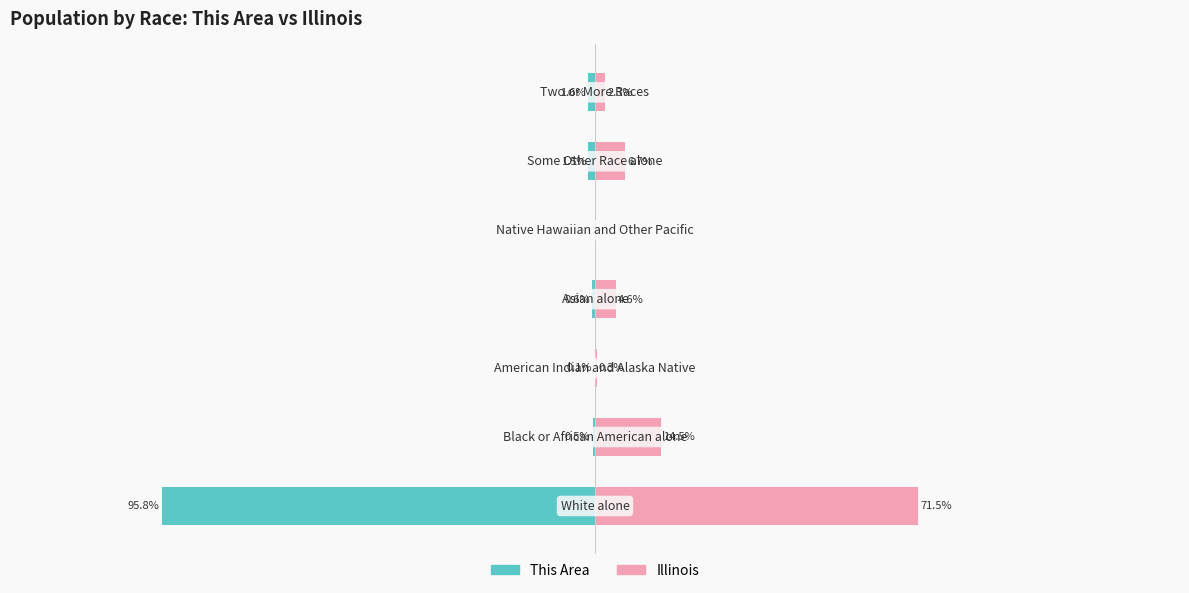

How many data points does each series have?

7